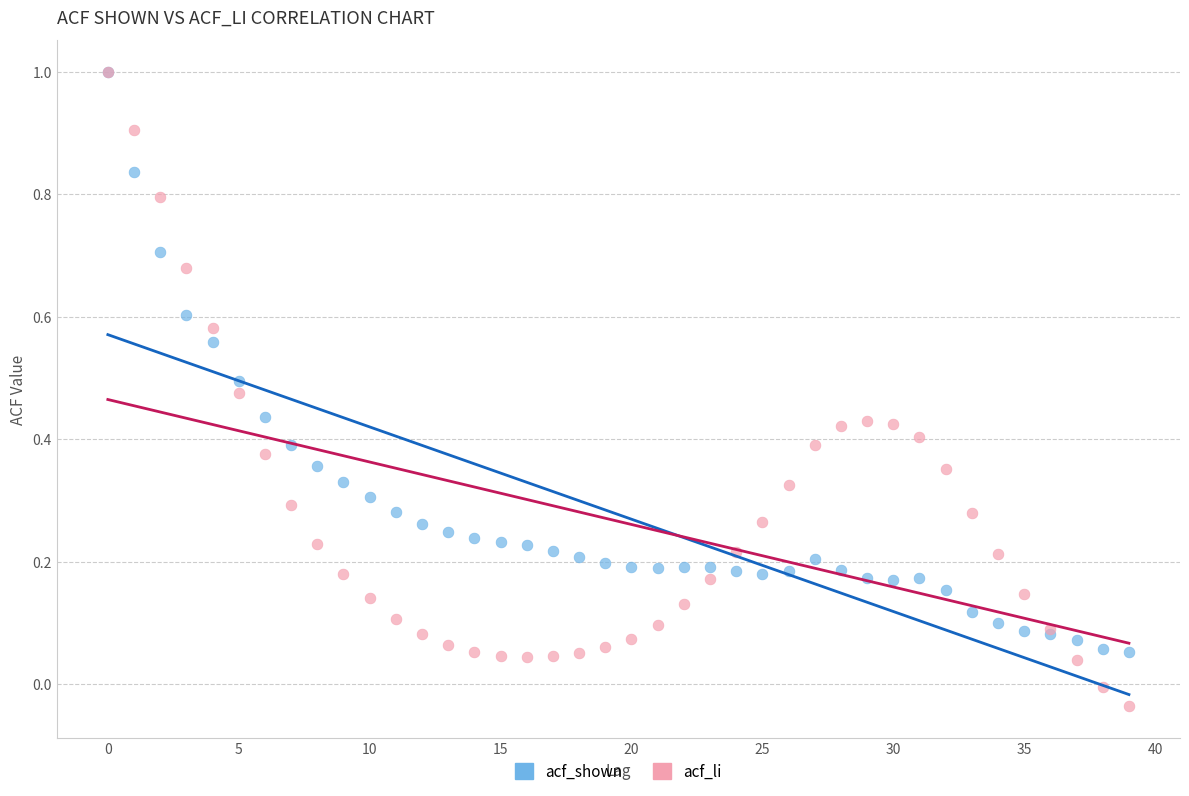

Which series has the widest spread of Y values?

acf_li